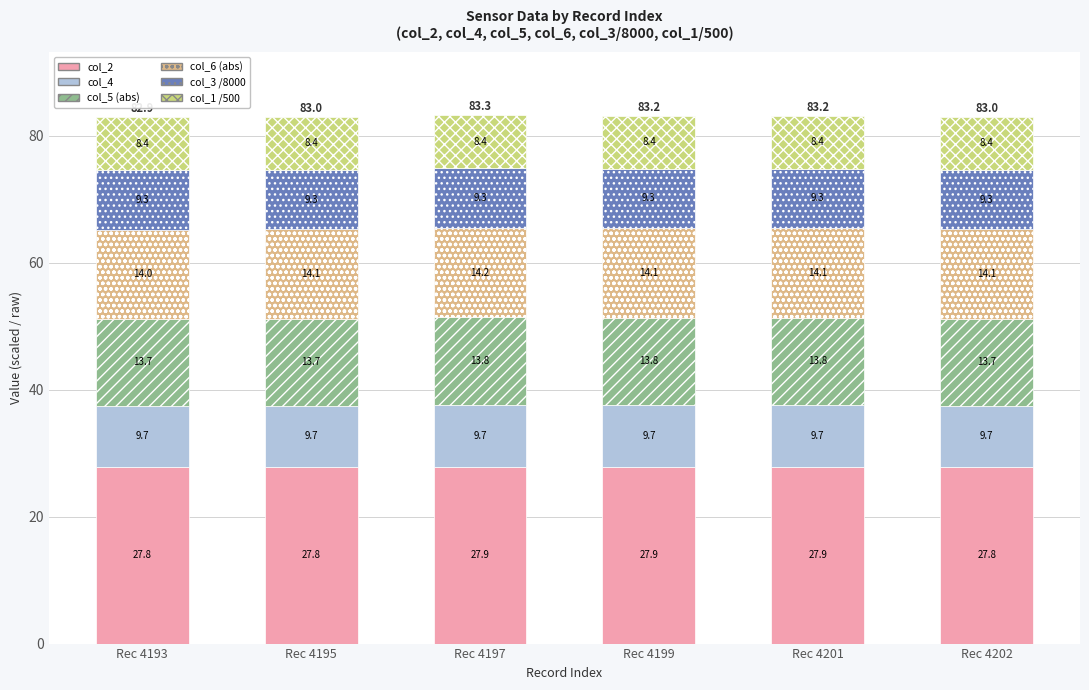

What is the maximum value for col_2?

27.9